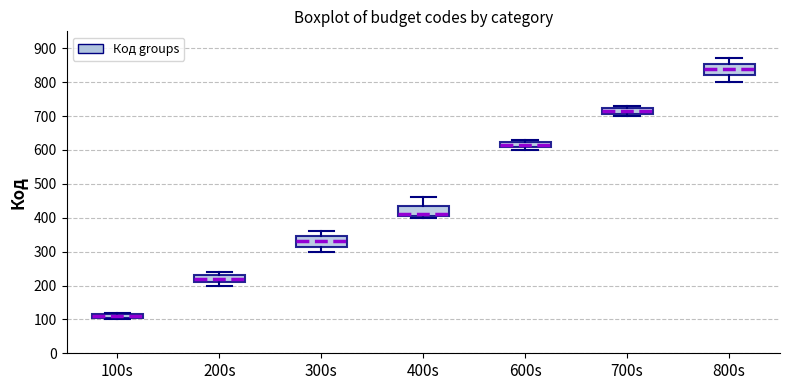

Where is the lower edge of the box for 100s on the y-axis? The values are not printed on the chart, so give them approximately, as read against the axis.

110